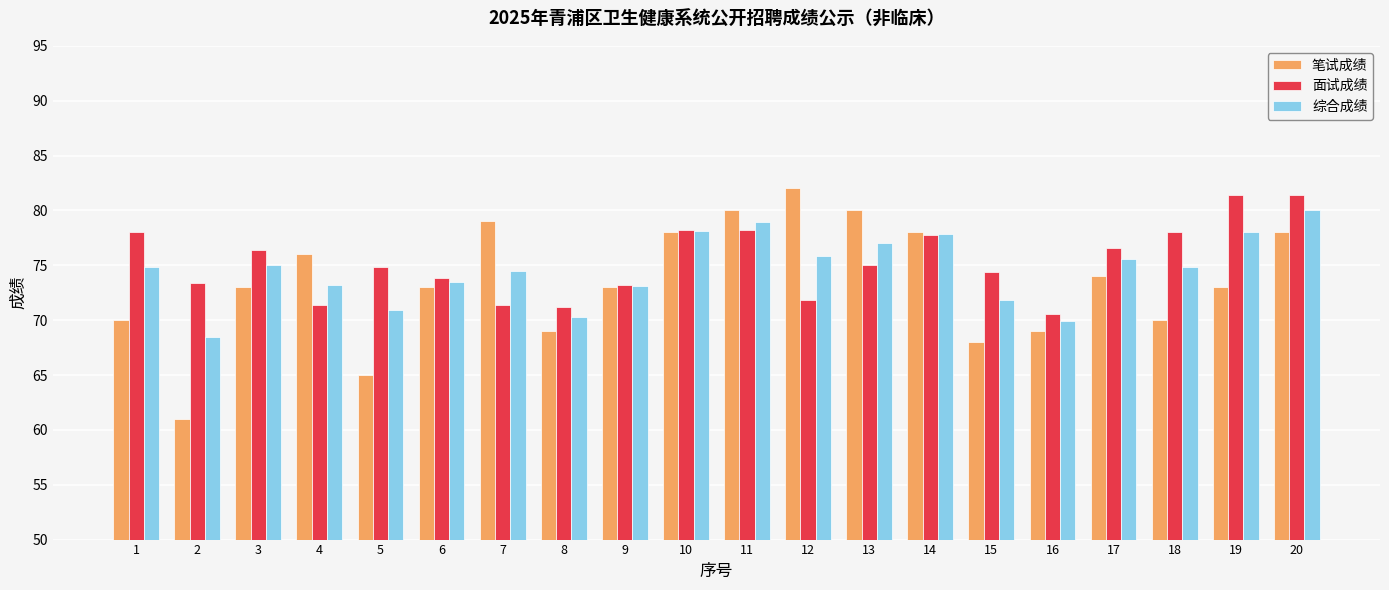

Does the chart contain any negative values?

No